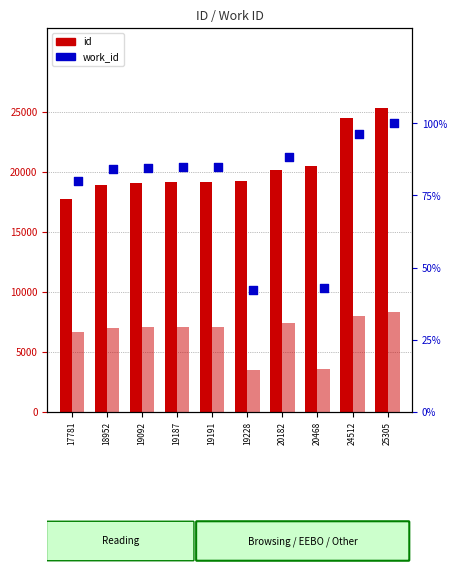

Which series contains the highest Y value?

id